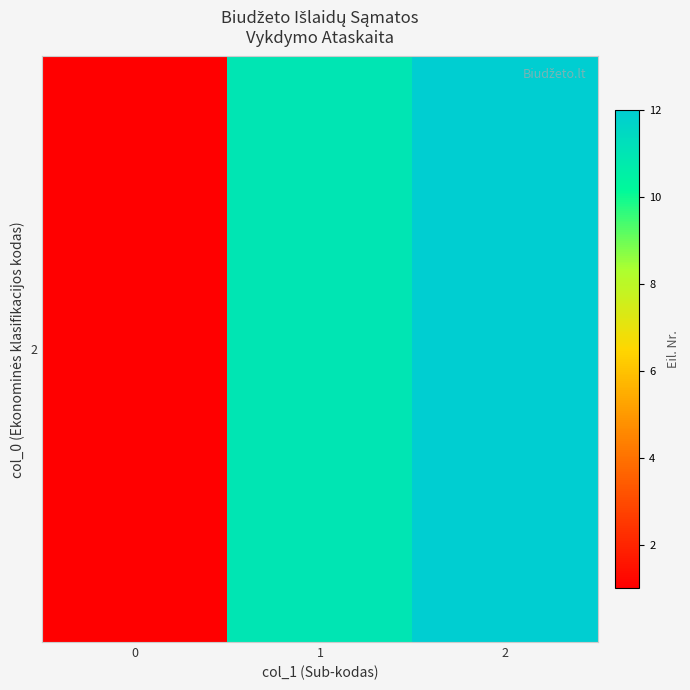

Read the value at 1.

11